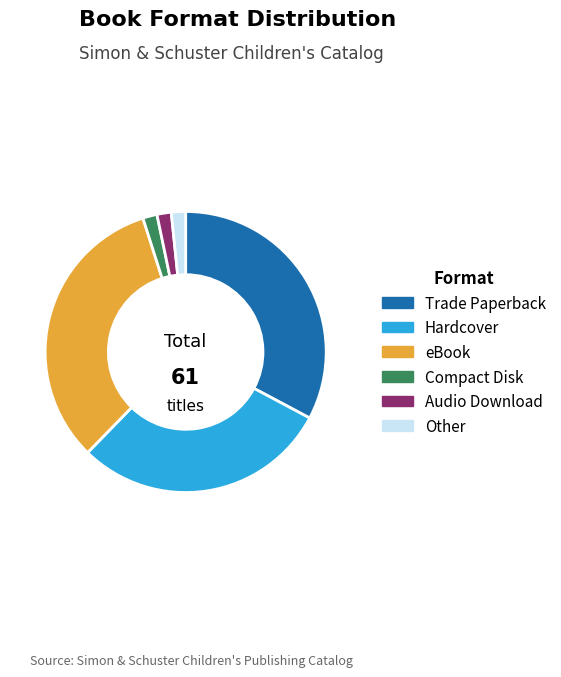

Is it true that Audio Download is 2% of the pie?

True